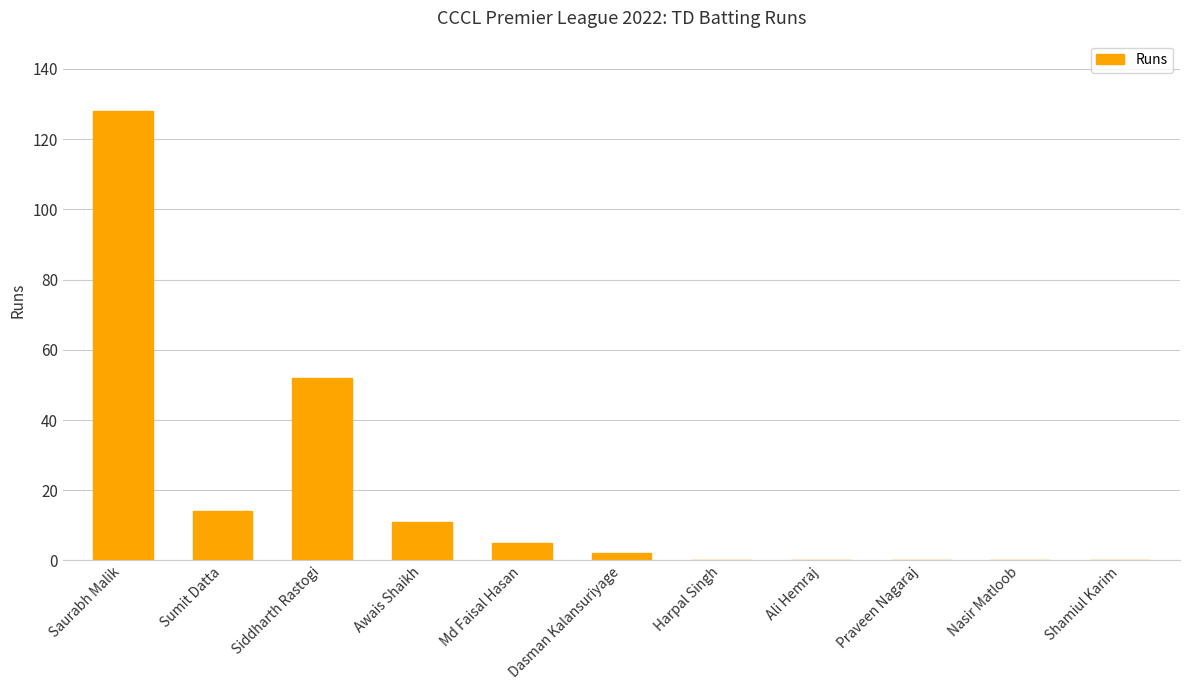

True or false: the data shows 11 at Awais Shaikh.

True